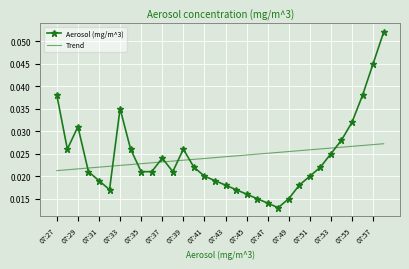

How many Trend values are between 0 and 1?

32